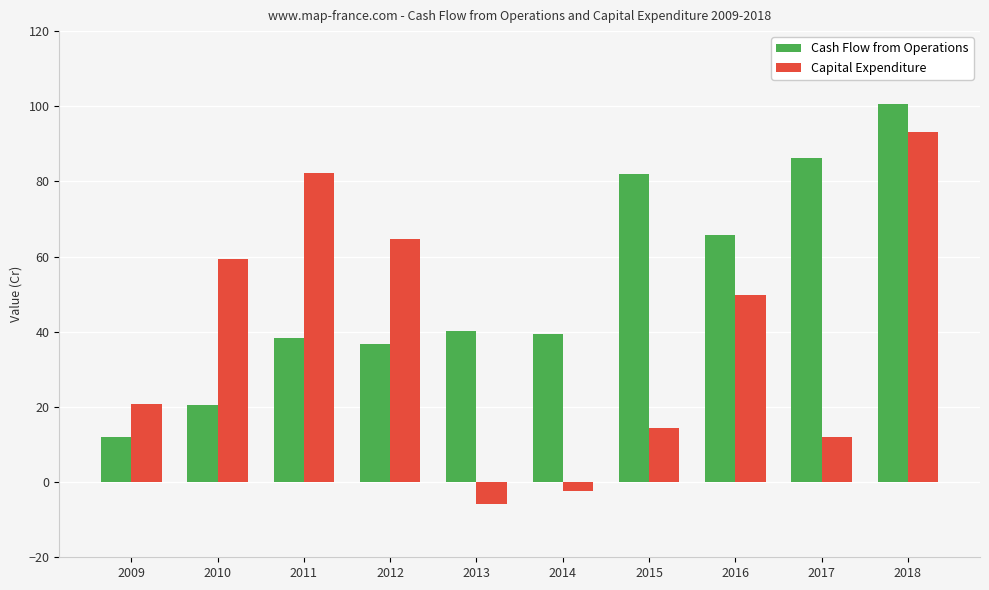

Which series has the widest spread of values?

Capital Expenditure